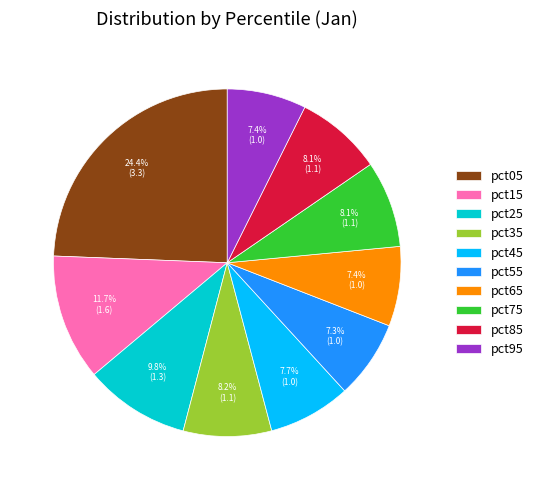

Count the number of slices in the pie.

10